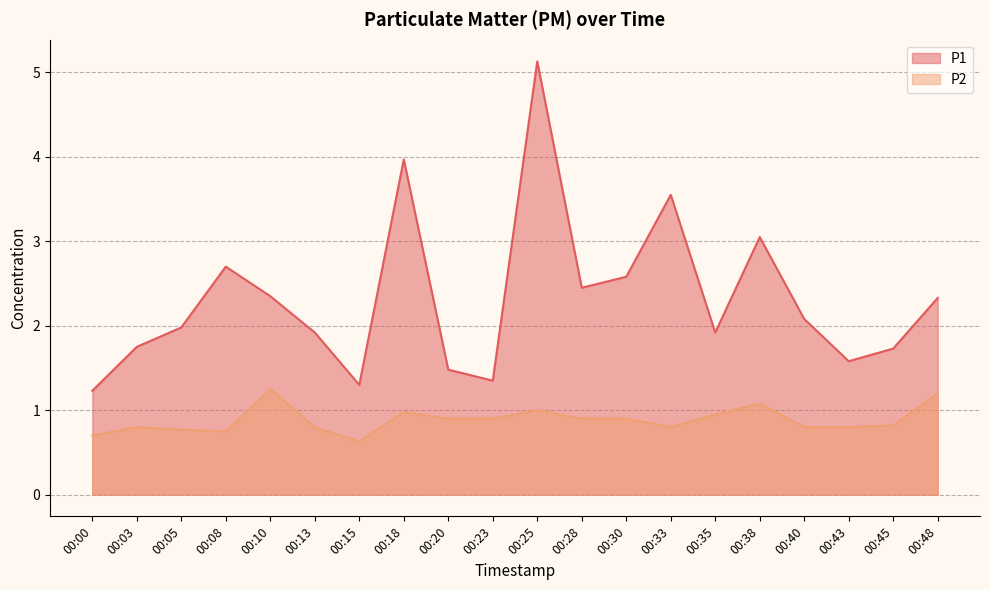

What is the difference between the maximum and second lowest values in the P2 series?

0.6